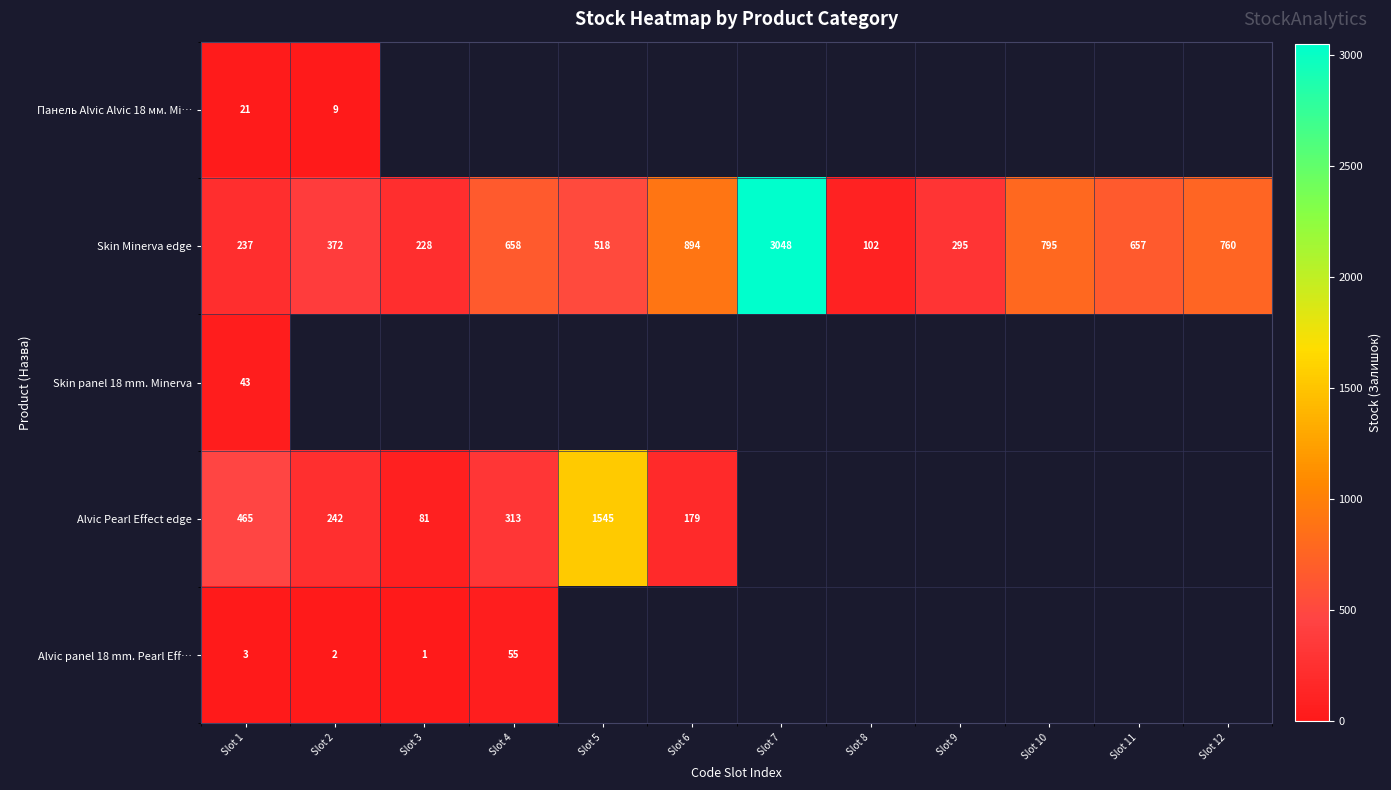

The value of Skin Minerva edge at Slot 11 is 283. True or false?

False